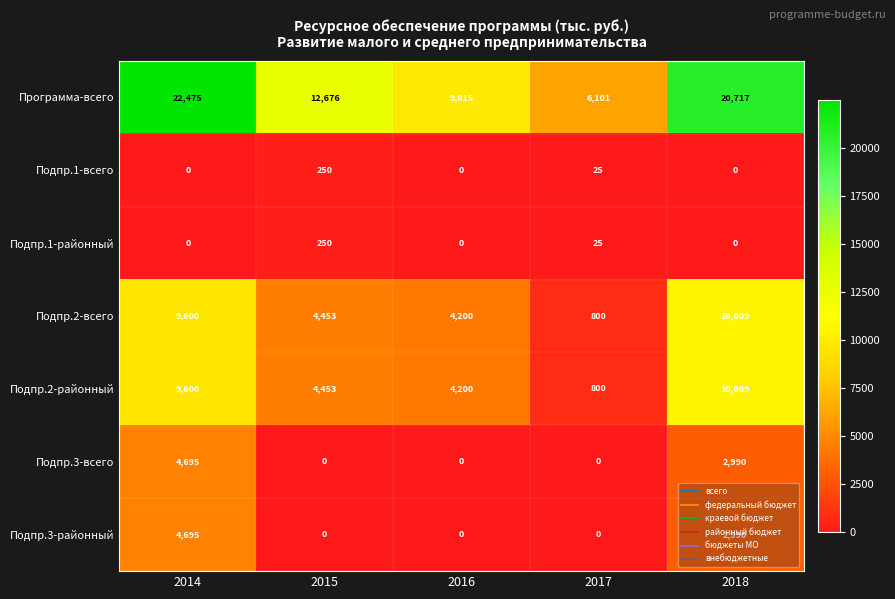

What is the difference between the second highest and second lowest values in the Подпр.1-всего series?

25